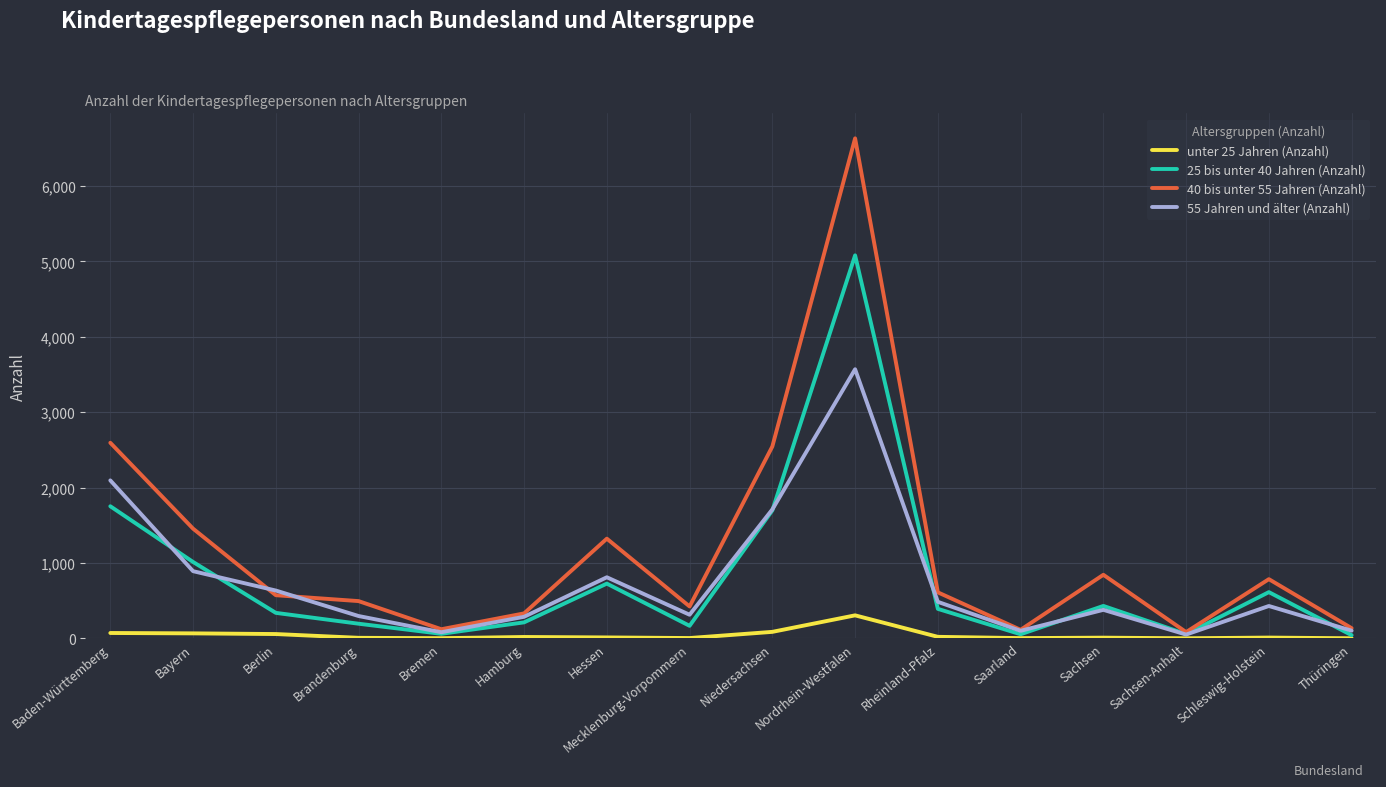

Is it true that 40 bis unter 55 Jahren (Anzahl) equals 494 at Brandenburg?

True